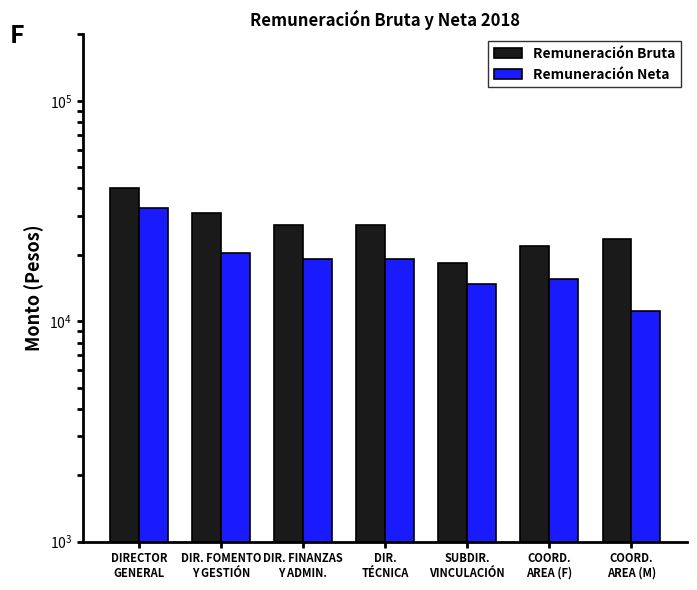

What is the average value of the Remuneración Bruta series?

27064.4